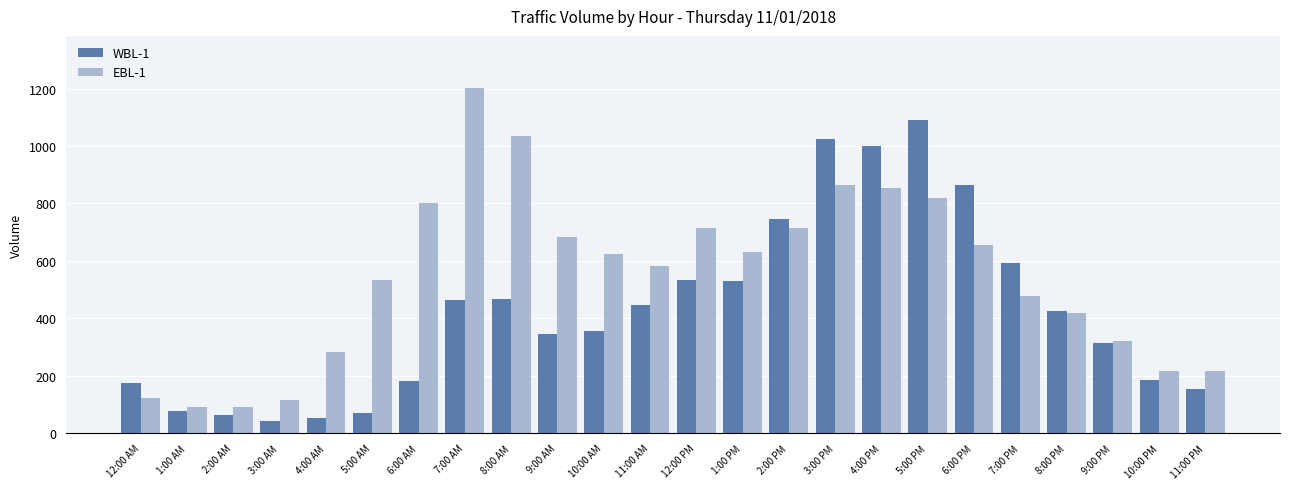

What is the difference between the maximum and minimum values in the WBL-1 series?

1048